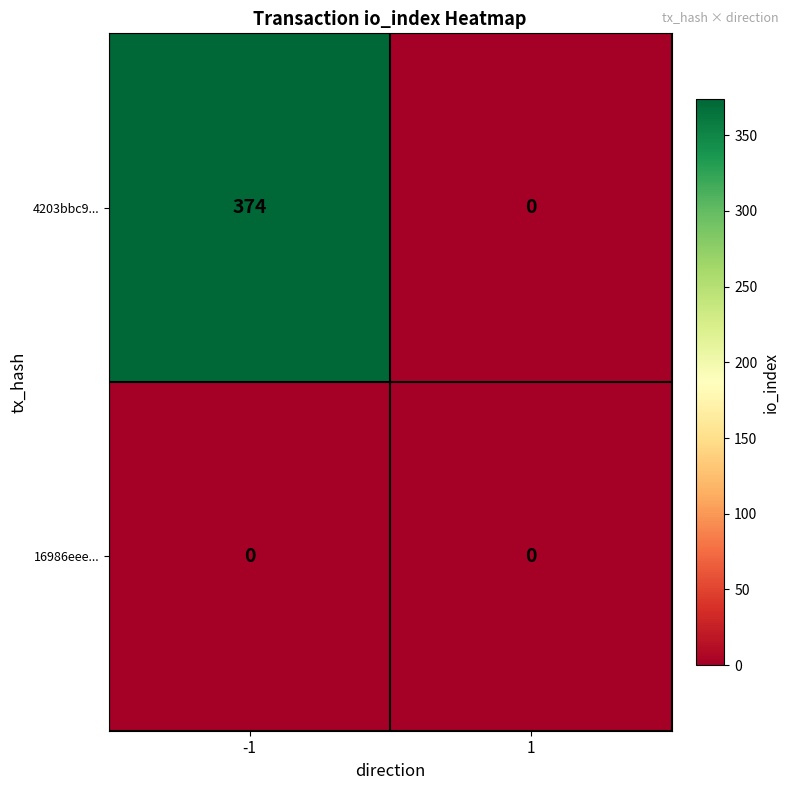

How many categories are shown in the chart?

2